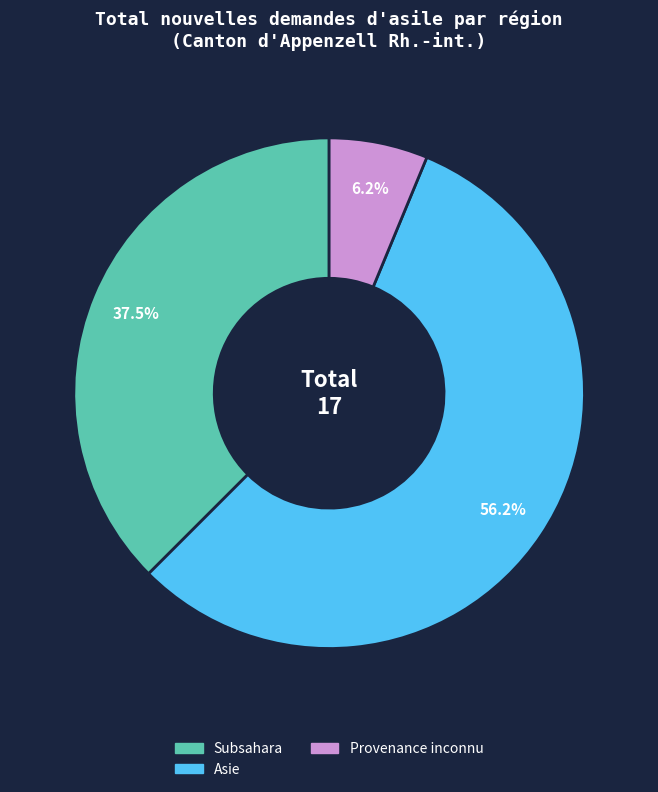

Is there a majority slice in this chart?

Yes